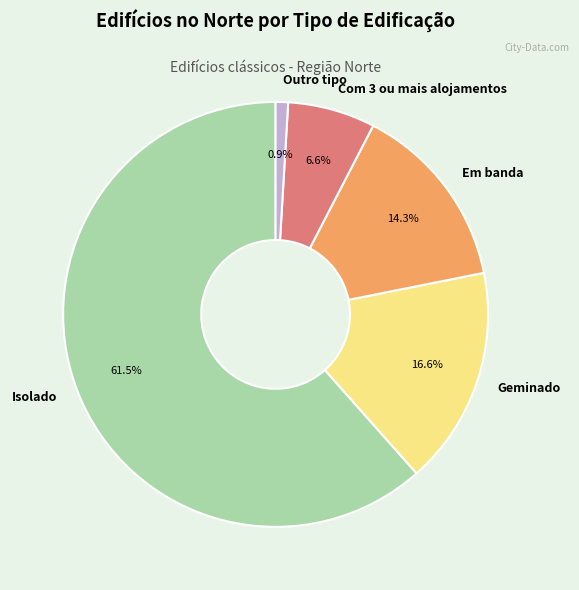

Is it true that Com 3 ou mais alojamentos is 7% of the pie?

True